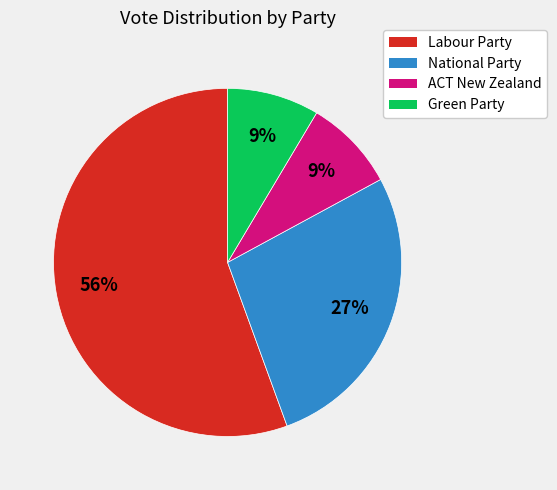

How many slices are in this pie chart?

4